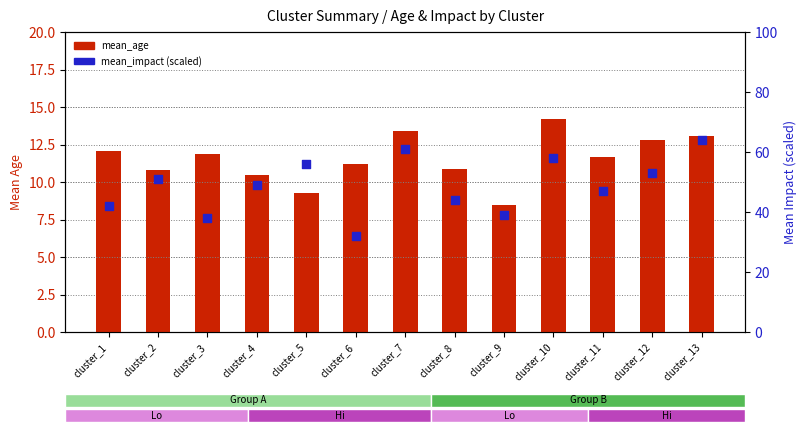

What are all the series names shown in the legend?

mean_age, mean_impact (scaled)